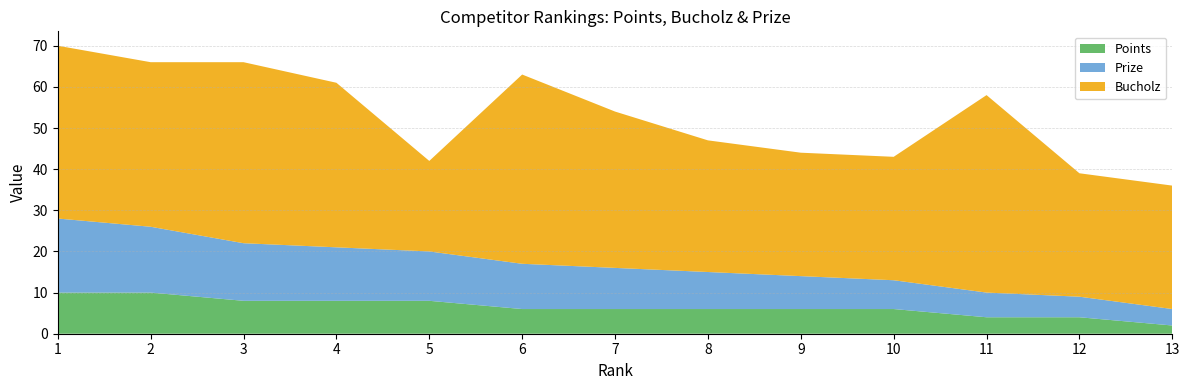

Reading right to left, transcribe all the data shown in this chart.

Prize: 13=4	12=5	11=6	10=7	9=8	8=9	7=10	6=11	5=12	4=13	3=14	2=16	1=18
Bucholz: 13=30	12=30	11=48	10=30	9=30	8=32	7=38	6=46	5=22	4=40	3=44	2=40	1=42
Points: 13=2	12=4	11=4	10=6	9=6	8=6	7=6	6=6	5=8	4=8	3=8	2=10	1=10